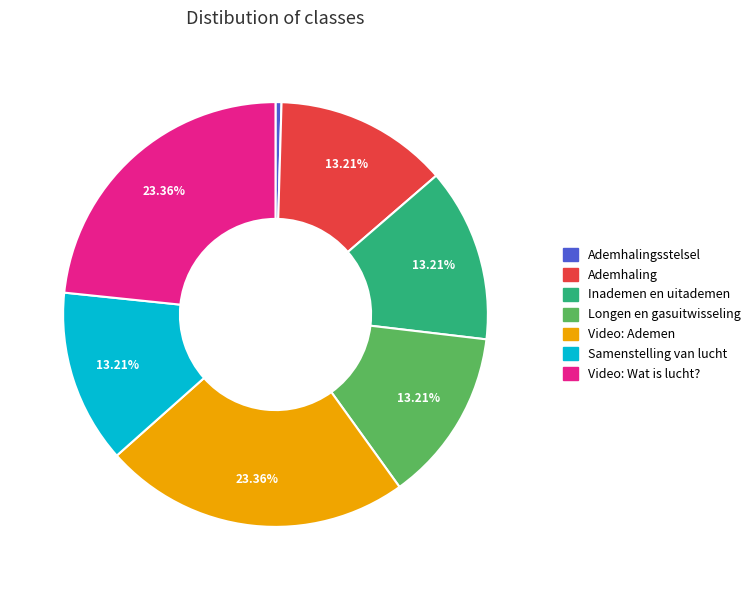

Approximately how many times larger is the value at Ademhaling compared to Ademhalingsstelsel?

29.1